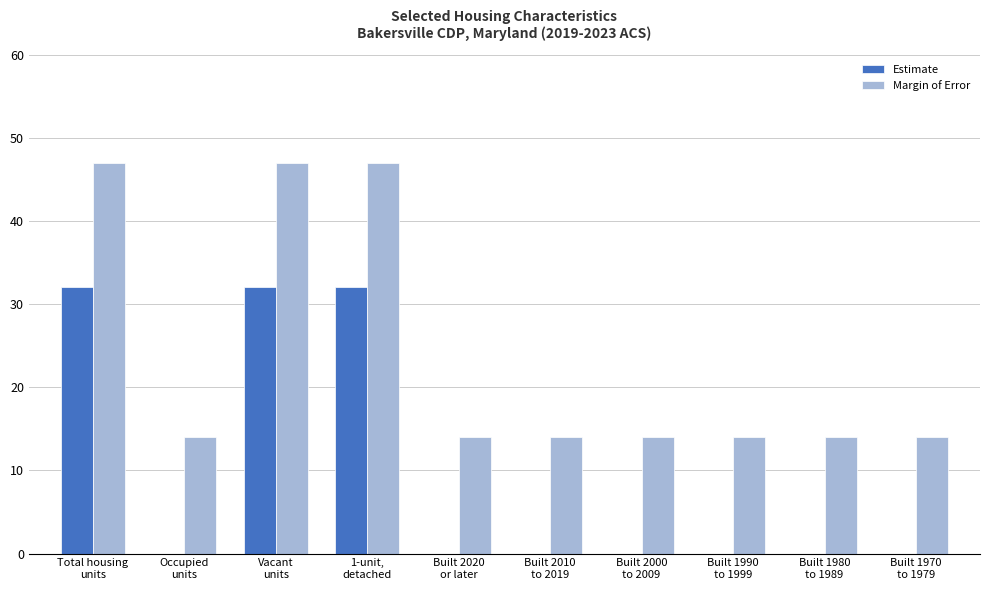

True or false: Margin of Error has a value of 47 at Vacant
units.

True